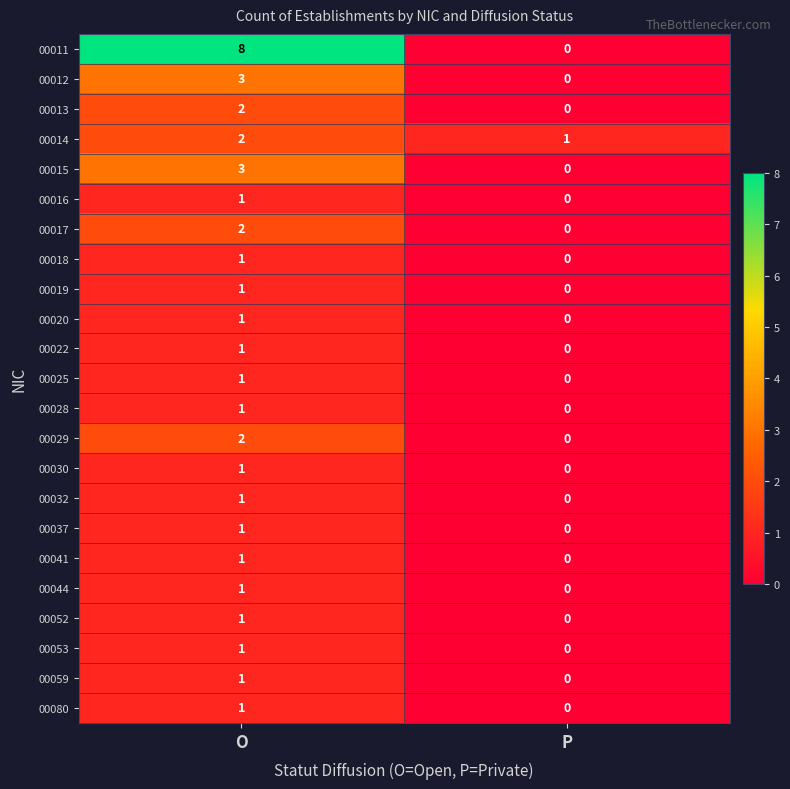

What is the sum of the 00012 values at O and P?

3